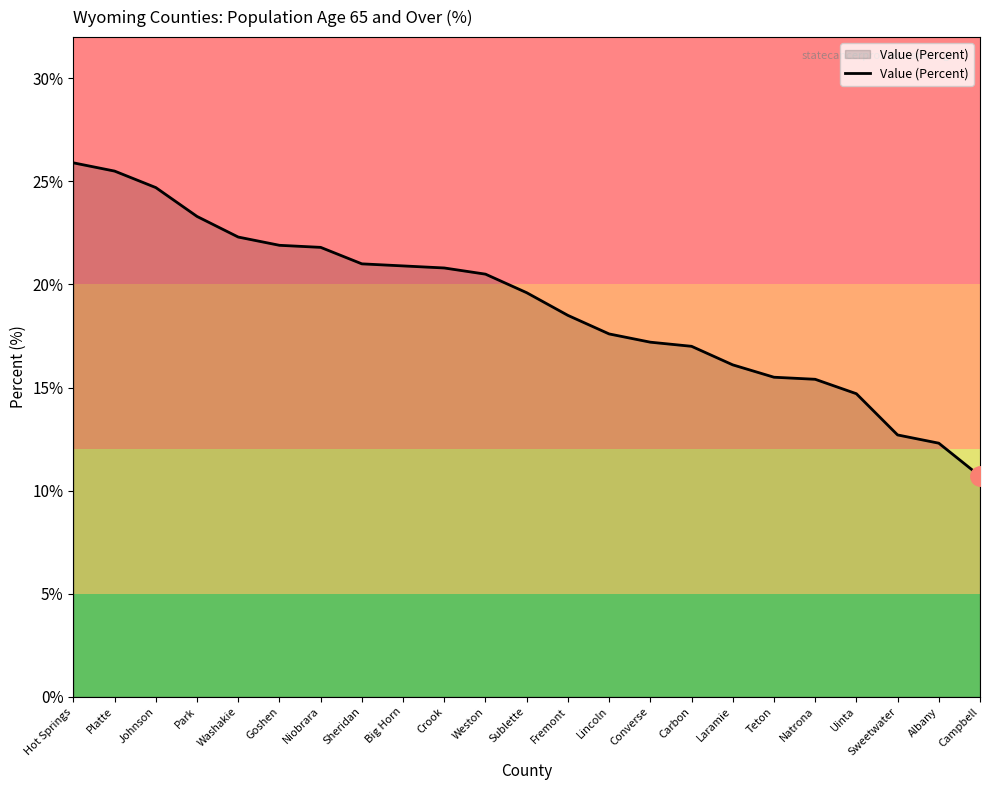

What is the maximum value shown in the chart?

25.9